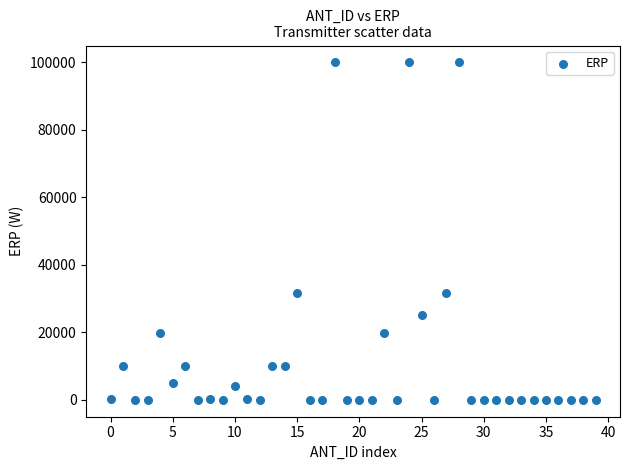

What is the range of Y values (max minus min)?

99999